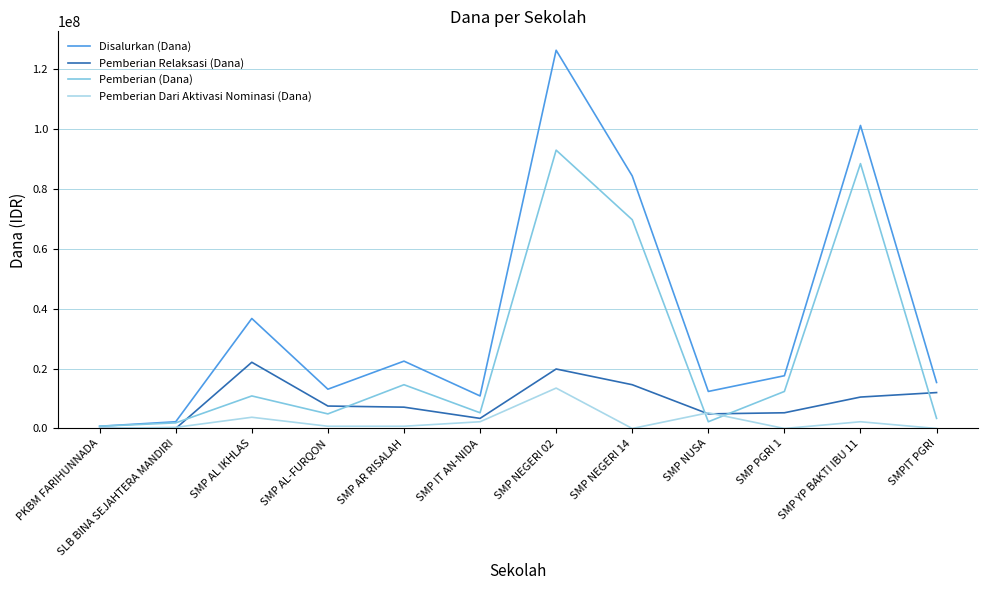

At which label is Pemberian (Dana) closest to 46875000?

SMP NEGERI 14